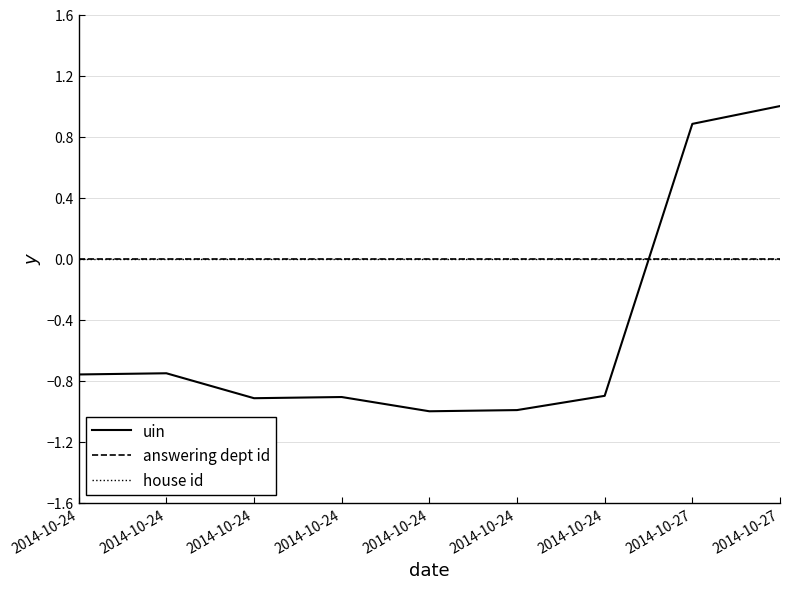

What is the smallest value displayed?

-1.0